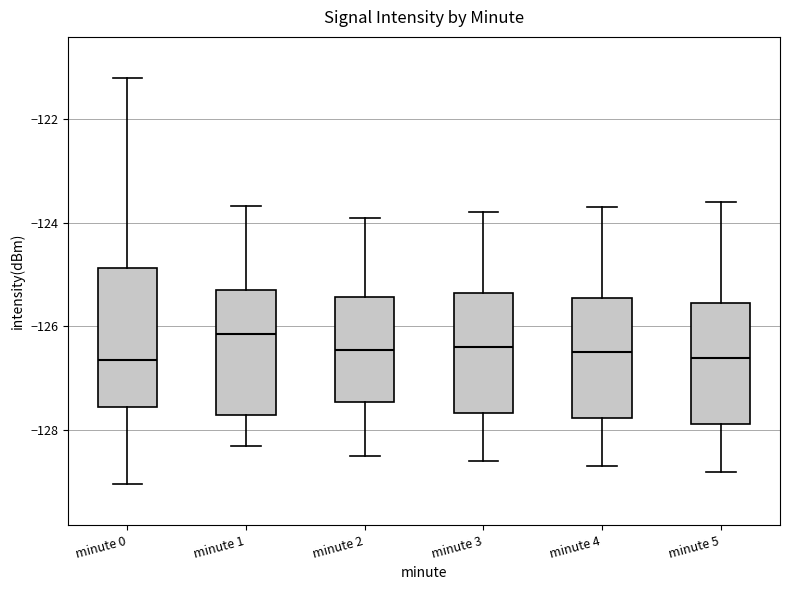

Where does the lower whisker of the box for minute 1 end on the y-axis? The values are not printed on the chart, so give them approximately, as read against the axis.

-128.2